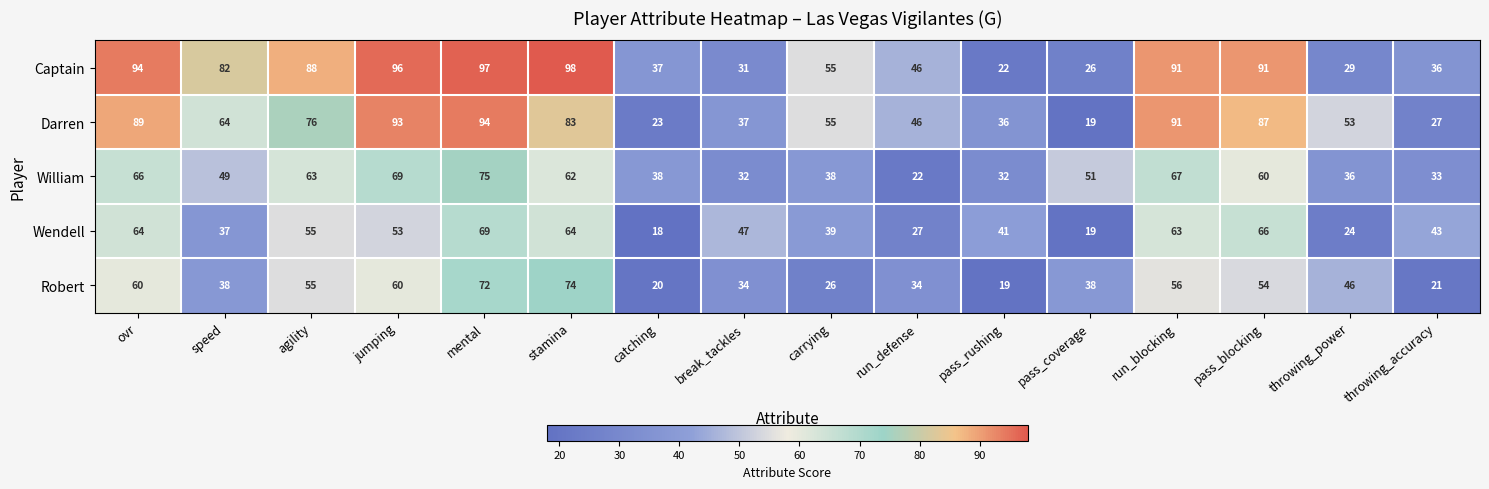

Is it true that Captain equals 46 at run_defense?

True